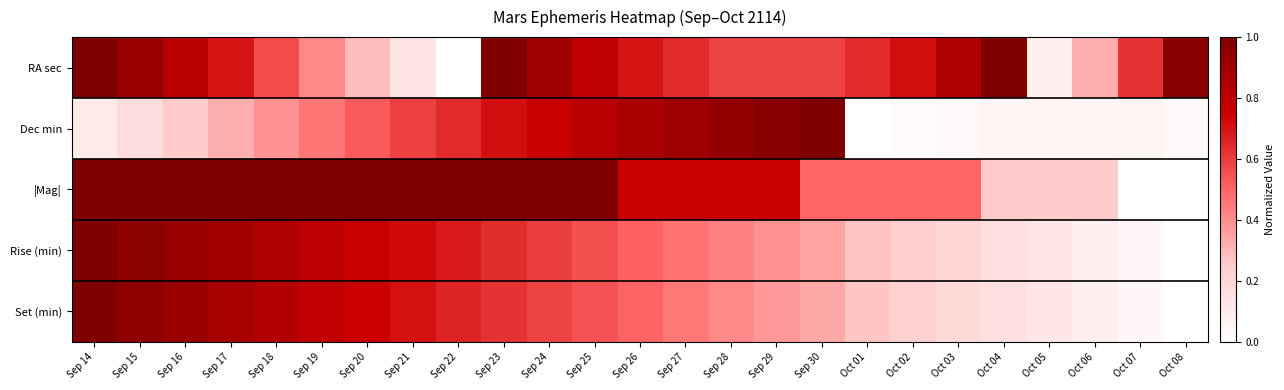

Reading left to right, extract all data points from this chart.

RA sec: Sep 14=1.0	Sep 15=0.9	Sep 16=0.8	Sep 17=0.7	Sep 18=0.6	Sep 19=0.4	Sep 20=0.3	Sep 21=0.1	Sep 22=0.0	Sep 23=1.0	Sep 24=0.9	Sep 25=0.8	Sep 26=0.7	Sep 27=0.6	Sep 28=0.6	Sep 29=0.6	Sep 30=0.6	Oct 01=0.6	Oct 02=0.7	Oct 03=0.8	Oct 04=1.0	Oct 05=0.1	Oct 06=0.3	Oct 07=0.6	Oct 08=1.0
Dec min: Sep 14=0.1	Sep 15=0.2	Sep 16=0.3	Sep 17=0.3	Sep 18=0.4	Sep 19=0.5	Sep 20=0.5	Sep 21=0.6	Sep 22=0.6	Sep 23=0.7	Sep 24=0.8	Sep 25=0.8	Sep 26=0.9	Sep 27=0.9	Sep 28=0.9	Sep 29=1.0	Sep 30=1.0	Oct 01=0.0	Oct 02=0.0	Oct 03=0.0	Oct 04=0.1	Oct 05=0.1	Oct 06=0.1	Oct 07=0.1	Oct 08=0.0
|Mag|: Sep 14=1.0	Sep 15=1.0	Sep 16=1.0	Sep 17=1.0	Sep 18=1.0	Sep 19=1.0	Sep 20=1.0	Sep 21=1.0	Sep 22=1.0	Sep 23=1.0	Sep 24=1.0	Sep 25=1.0	Sep 26=0.8	Sep 27=0.8	Sep 28=0.8	Sep 29=0.8	Sep 30=0.5	Oct 01=0.5	Oct 02=0.5	Oct 03=0.5	Oct 04=0.3	Oct 05=0.3	Oct 06=0.3	Oct 07=0.0	Oct 08=0.0
Rise (min): Sep 14=1.0	Sep 15=1.0	Sep 16=0.9	Sep 17=0.9	Sep 18=0.8	Sep 19=0.8	Sep 20=0.8	Sep 21=0.7	Sep 22=0.7	Sep 23=0.6	Sep 24=0.6	Sep 25=0.6	Sep 26=0.5	Sep 27=0.5	Sep 28=0.4	Sep 29=0.4	Sep 30=0.4	Oct 01=0.3	Oct 02=0.2	Oct 03=0.2	Oct 04=0.2	Oct 05=0.1	Oct 06=0.1	Oct 07=0.0	Oct 08=0.0
Set (min): Sep 14=1.0	Sep 15=1.0	Sep 16=0.9	Sep 17=0.9	Sep 18=0.8	Sep 19=0.8	Sep 20=0.7	Sep 21=0.7	Sep 22=0.7	Sep 23=0.6	Sep 24=0.6	Sep 25=0.5	Sep 26=0.5	Sep 27=0.5	Sep 28=0.4	Sep 29=0.4	Sep 30=0.3	Oct 01=0.3	Oct 02=0.2	Oct 03=0.2	Oct 04=0.1	Oct 05=0.1	Oct 06=0.1	Oct 07=0.0	Oct 08=0.0